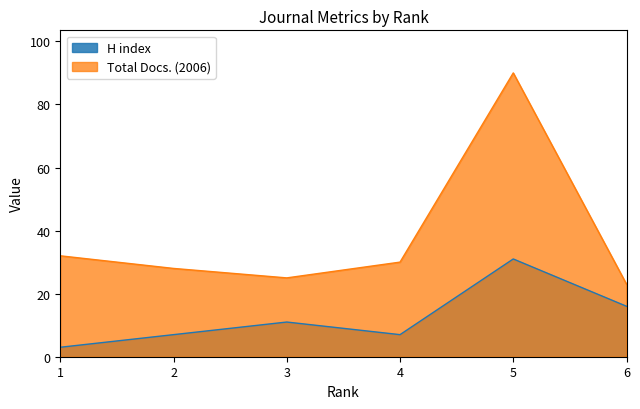

Between 6 and 1, which series saw the biggest shift?

H index